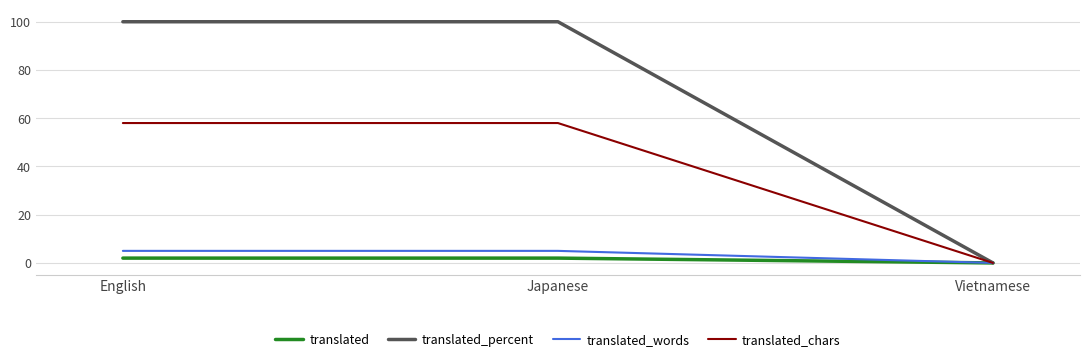

The value of translated_percent at English is 100. True or false?

True